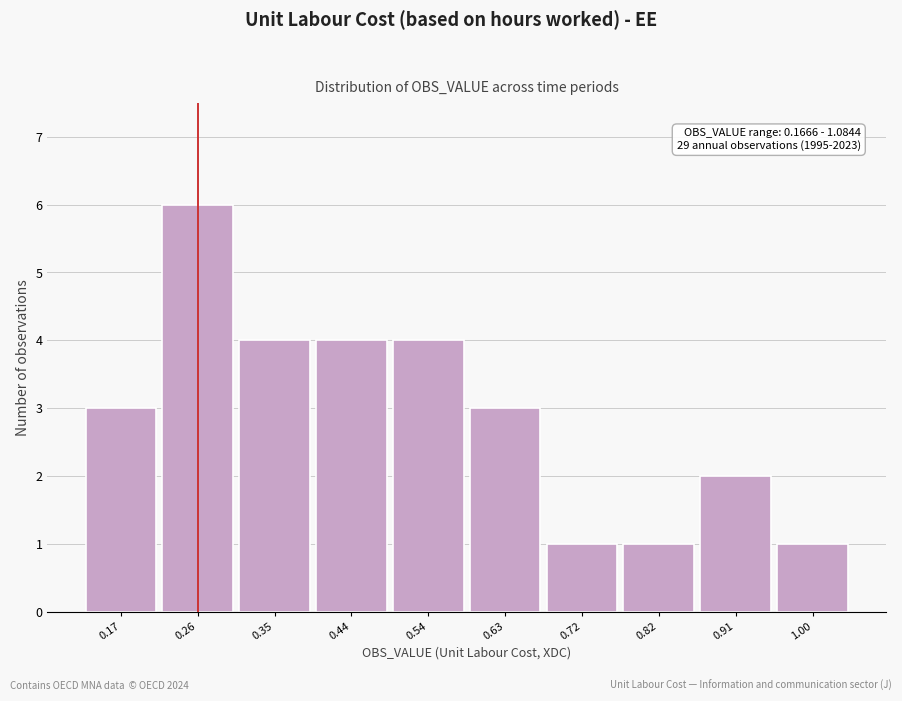

Reading left to right, transcribe all the data shown in this chart.

3	6	4	4	4	3	1	1	2	1